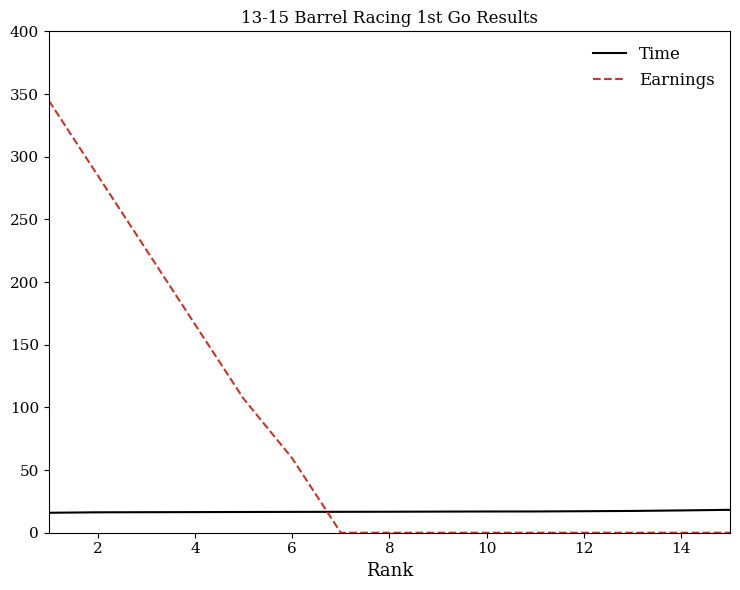

Which series has the largest range (max minus min)?

Earnings